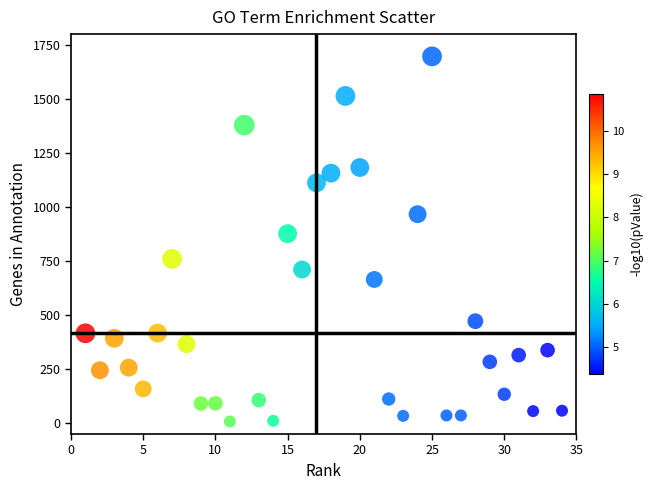

What is the range of X values (max minus min)?

33